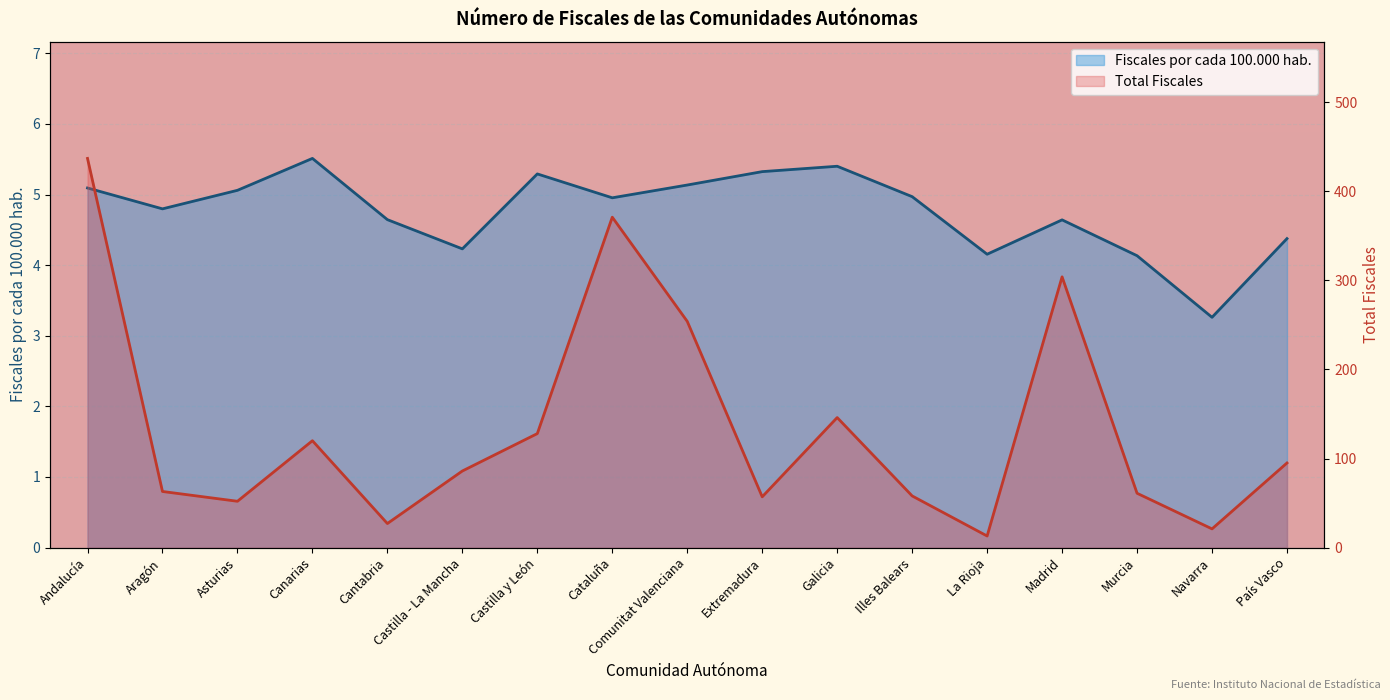

In Fiscales por cada 100.000 hab., how many points are lower than both neighbors (excluding endpoints)?

5